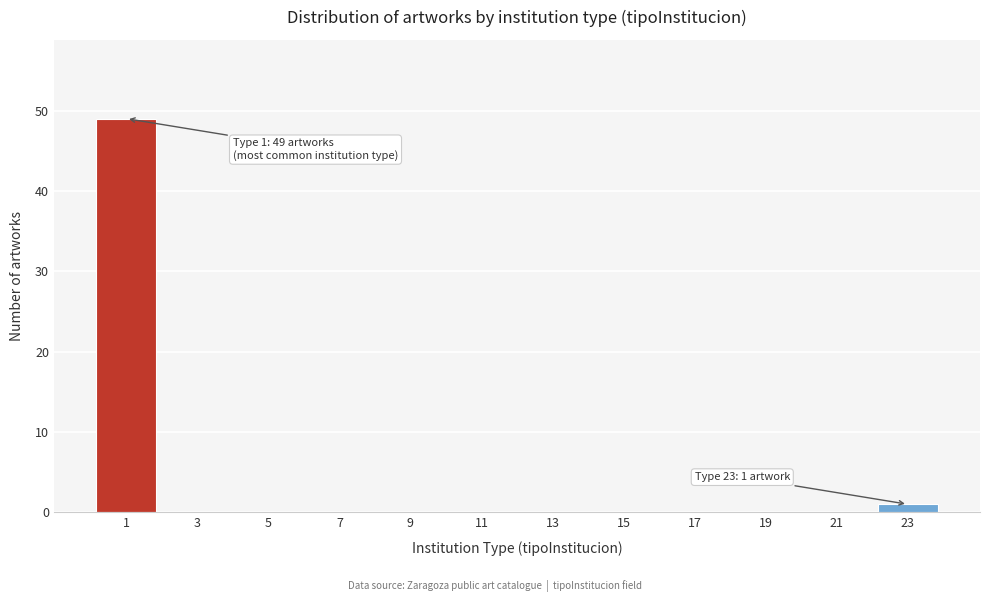

Reading right to left, what are all the values shown in this chart?

23=1	21=0	19=0	17=0	15=0	13=0	11=0	9=0	7=0	5=0	3=0	1=49